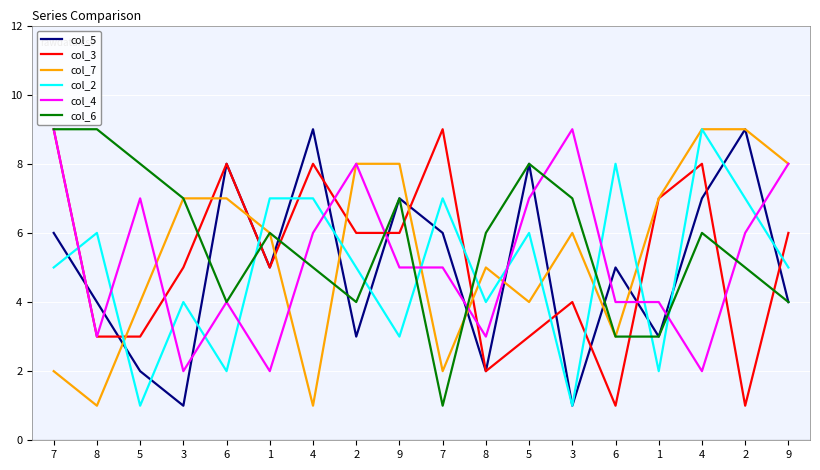

How many lines are shown in the chart?

6